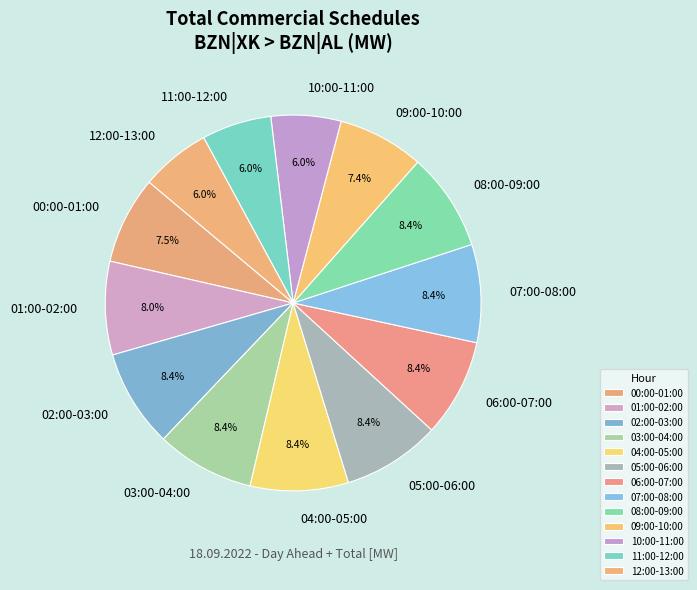

To the nearest percent, what percentage of the pie is 12:00-13:00?

6%